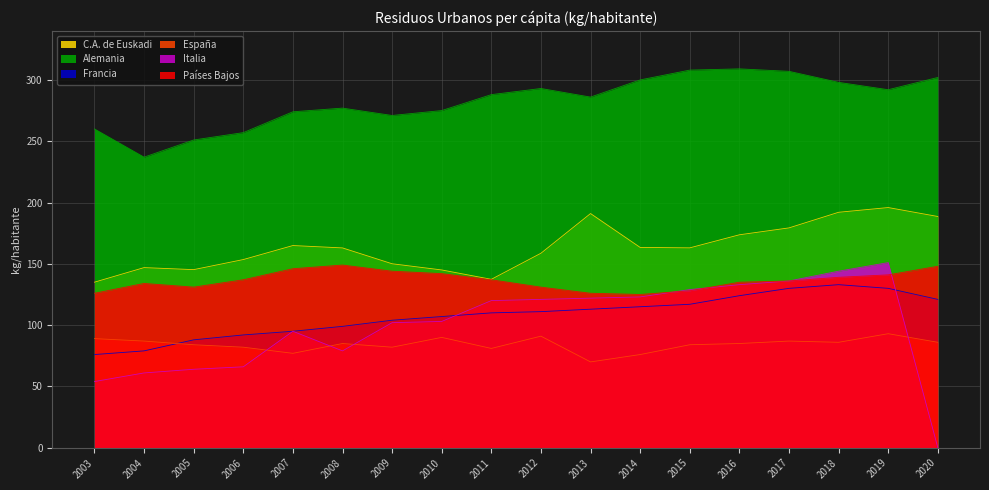

The Italia series shows 136.0 at 2017. True or false?

True